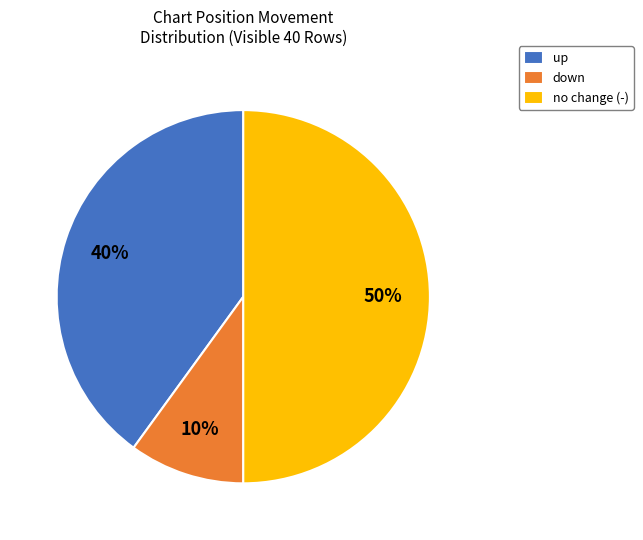

To the nearest percent, what is the combined percentage of up and no change (-)?

90%